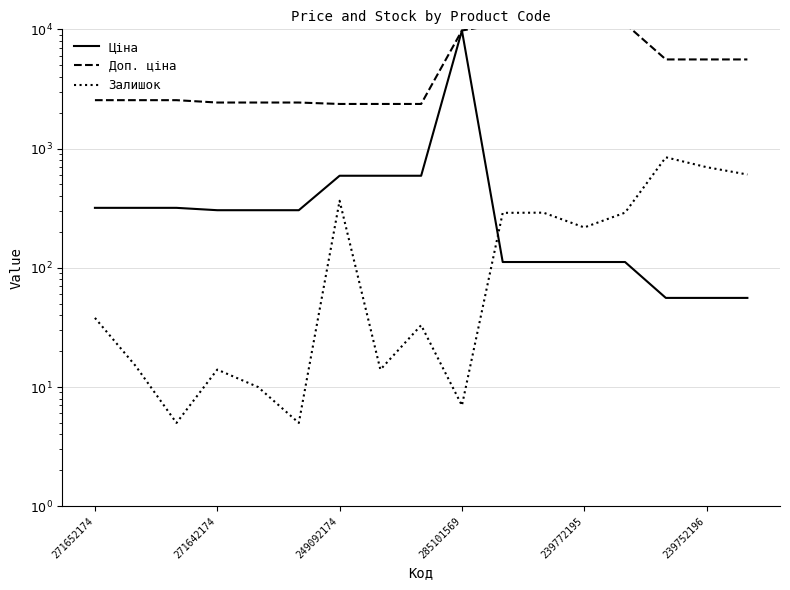

What is the label of the 6th point from the right?

11